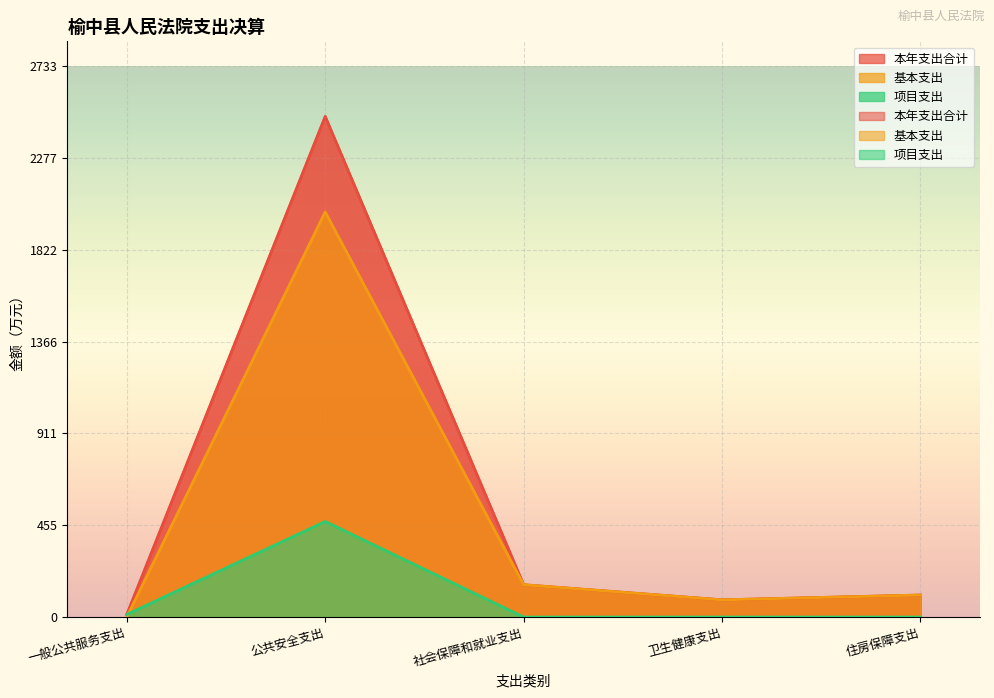

Reading left to right, extract all data points from this chart.

本年支出合计: 一般公共服务支出=12.8	公共安全支出=2484.4	社会保障和就业支出=160.3	卫生健康支出=85.4	住房保障支出=109.2
基本支出: 一般公共服务支出=0.0	公共安全支出=2010.2	社会保障和就业支出=160.3	卫生健康支出=85.4	住房保障支出=109.2
项目支出: 一般公共服务支出=12.8	公共安全支出=474.2	社会保障和就业支出=0.0	卫生健康支出=0.0	住房保障支出=0.0